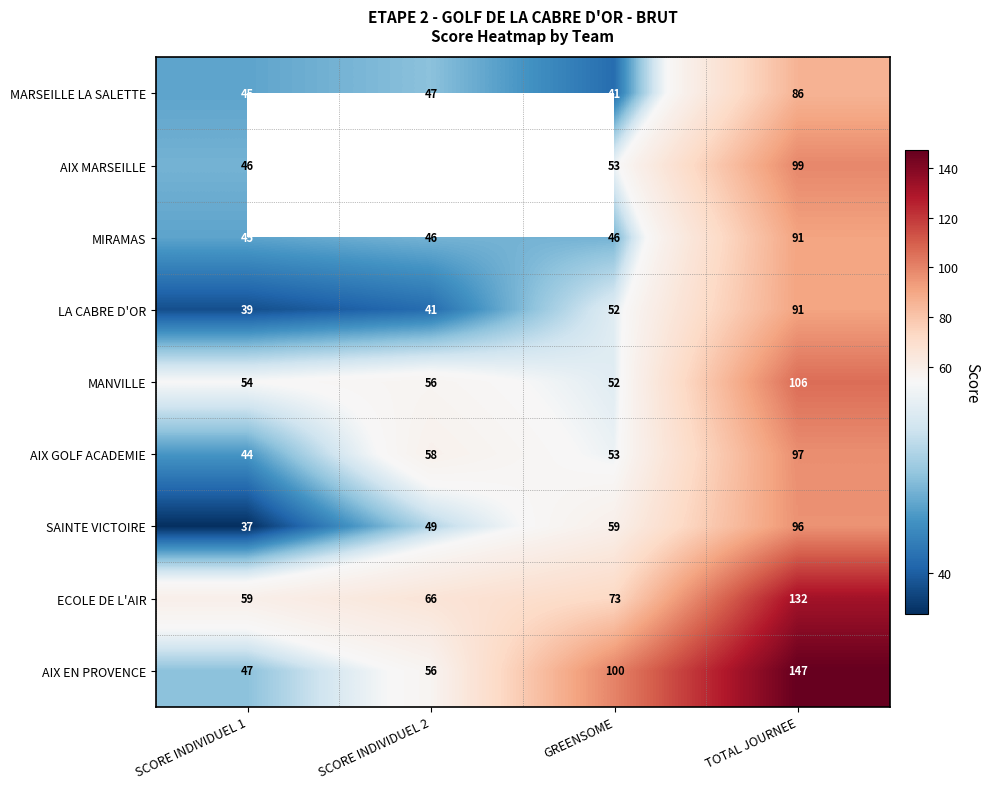

Between SCORE INDIVIDUEL 1 and GREENSOME, which is larger?

SCORE INDIVIDUEL 1